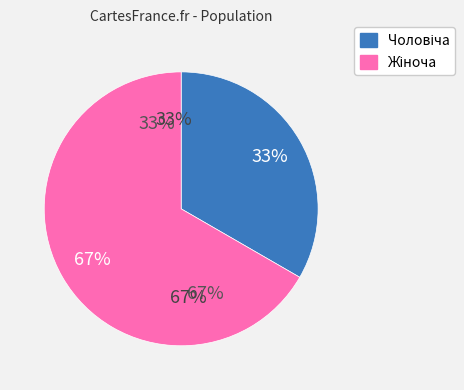

Which slice is the smallest?

Чоловіча